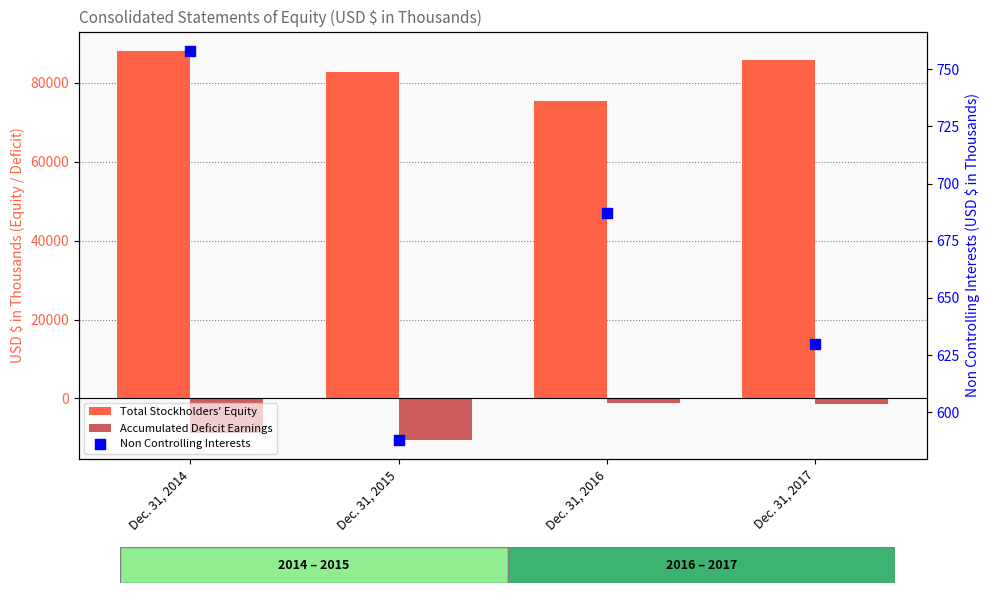

Which series contains the highest Y value?

Total Stockholders' Equity